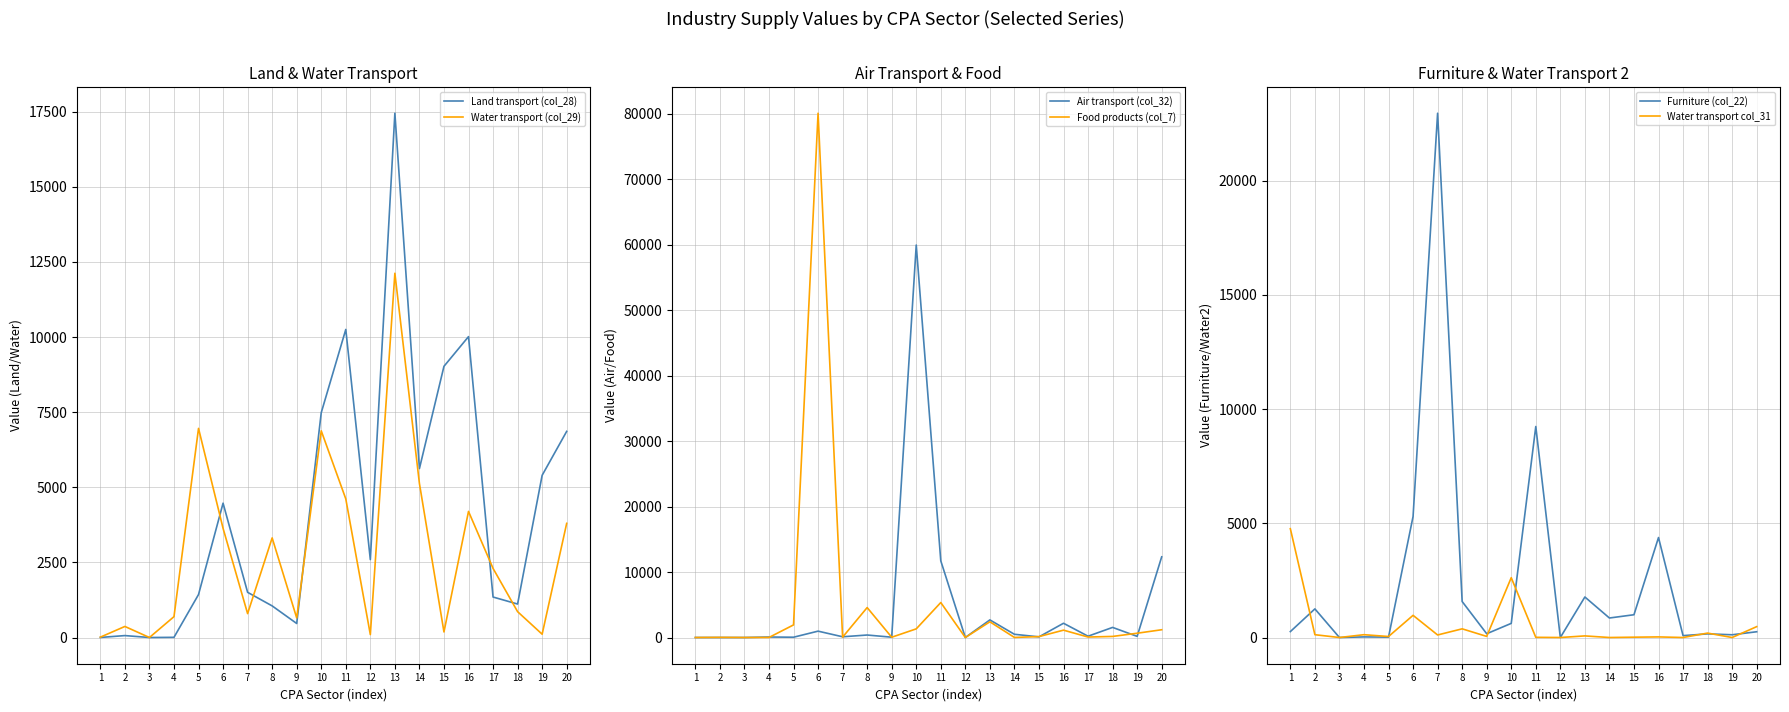

List the series in order of their peak value, lowest first.

Water transport col_31, Water transport (col_29), Land transport (col_28), Furniture (col_22), Air transport (col_32), Food products (col_7)